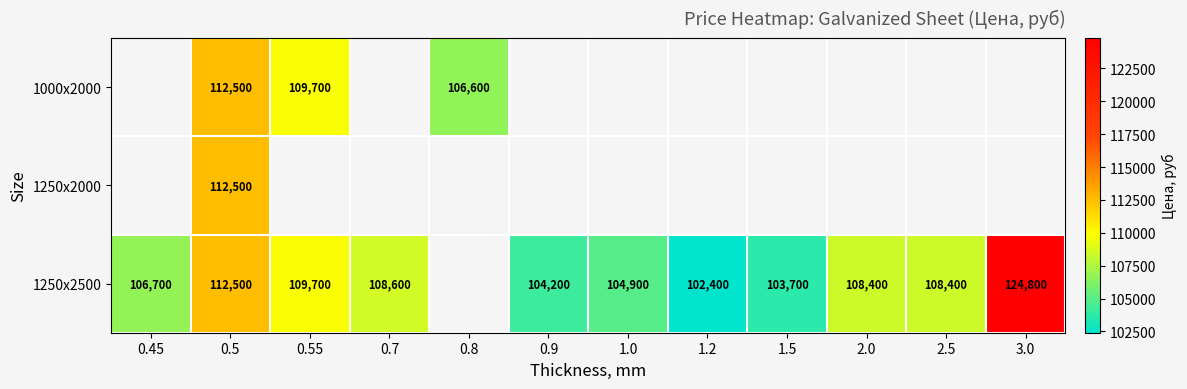

Is it true that 1250x2500 equals 23502 at 0.7?

False